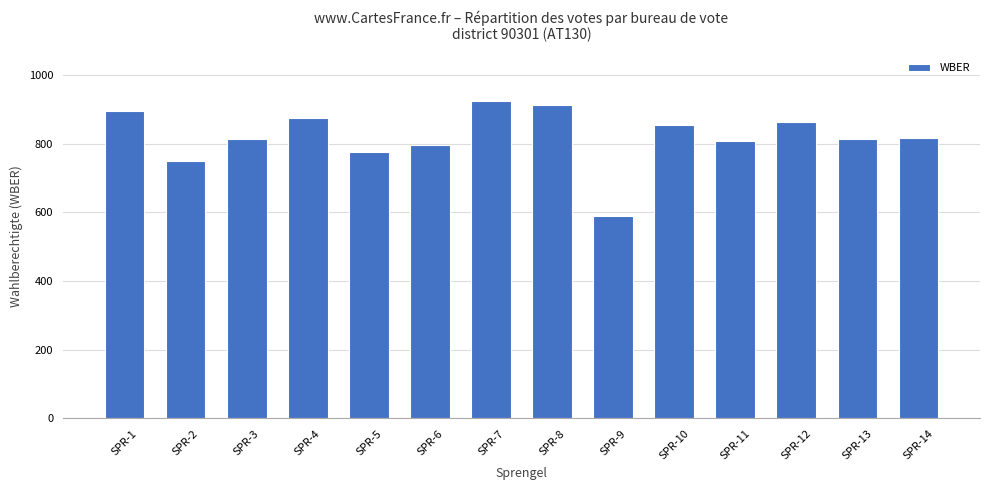

How many distinct data groups are displayed?

1